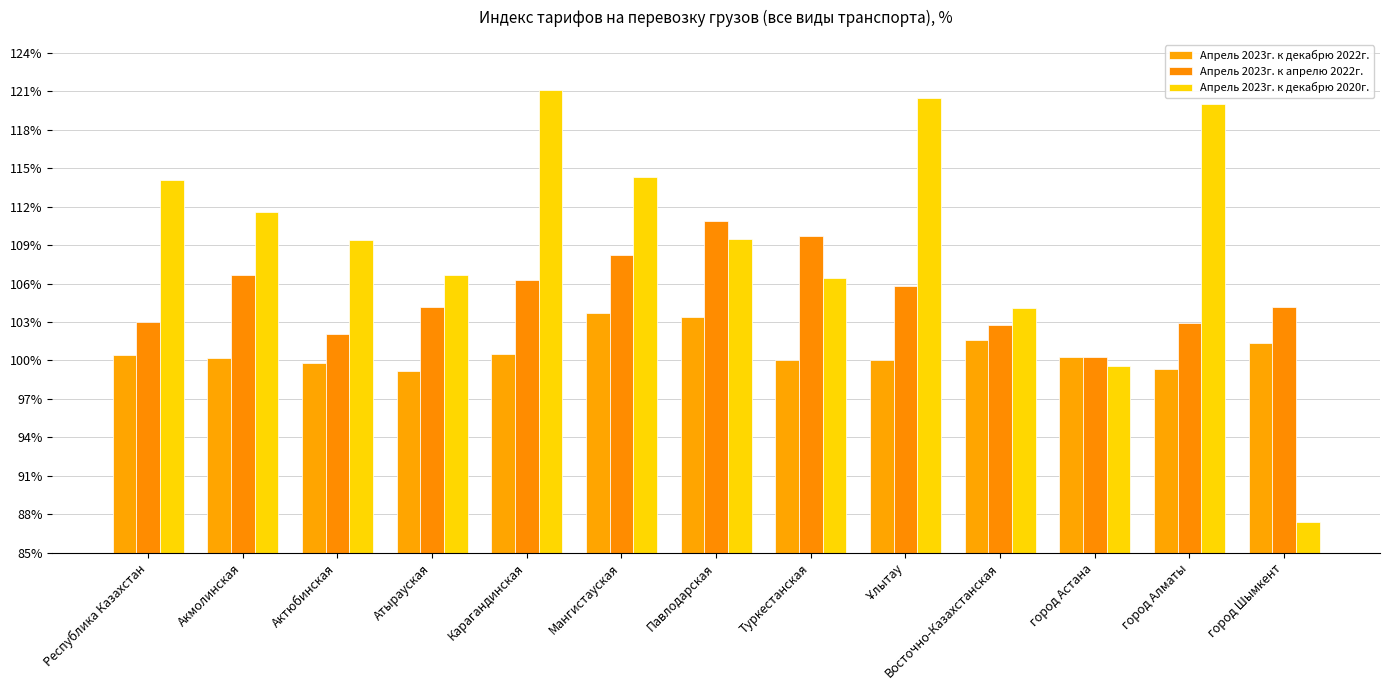

What is the difference between the highest and lowest values at Актюбинская?

9.6